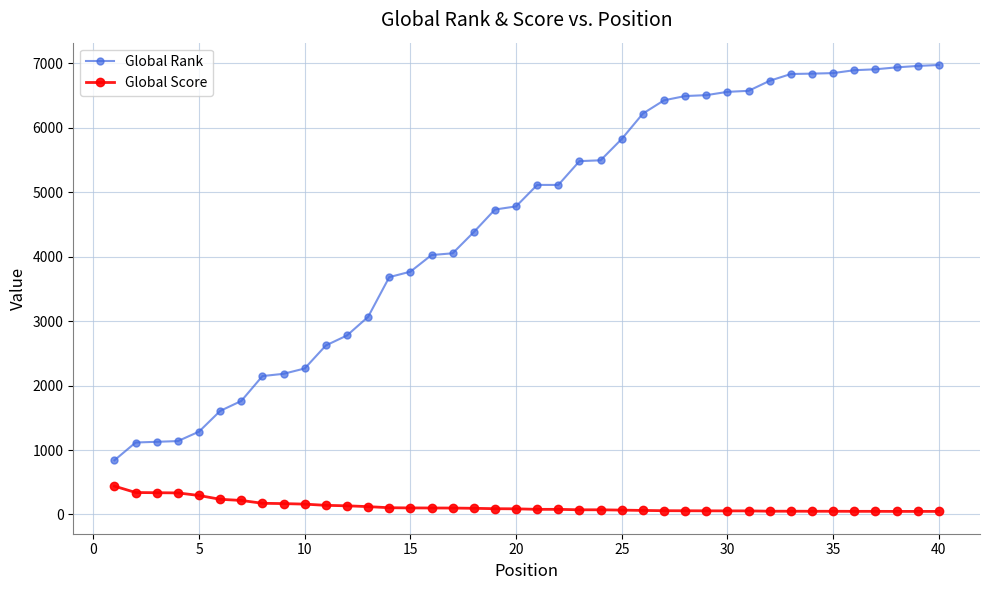

True or false: Global Score and Global Rank intersect in this chart.

False